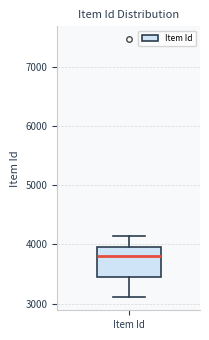

Where is the lower edge of the box for Item Id on the y-axis? The values are not printed on the chart, so give them approximately, as read against the axis.

3500